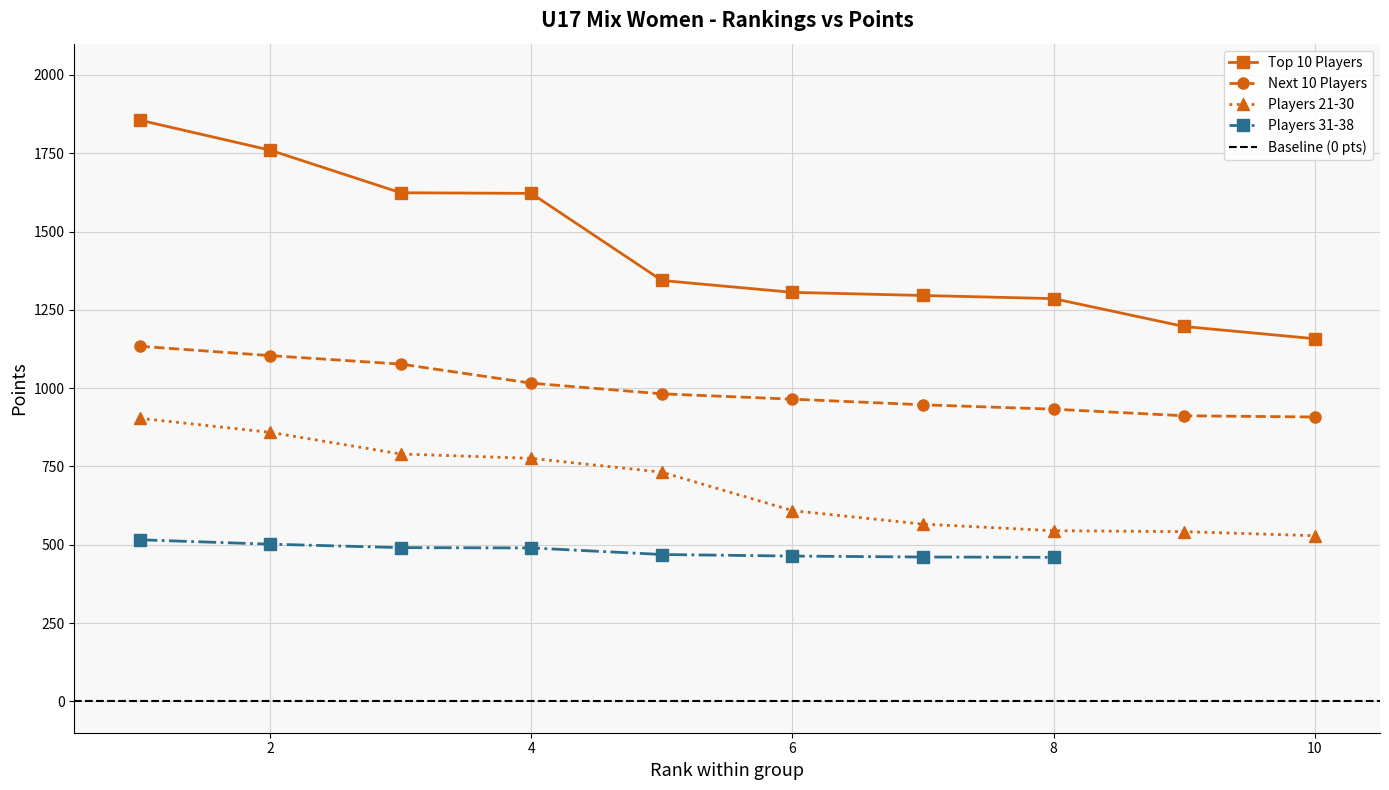

True or false: Players 21-30 and Next 10 Players intersect in this chart.

False